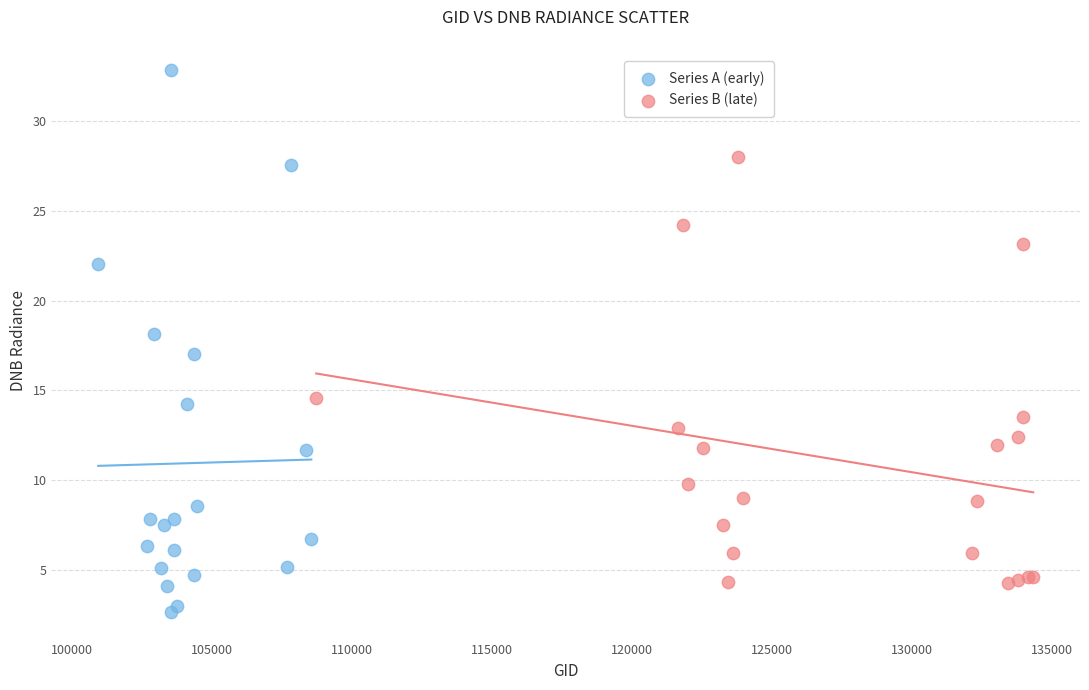

Which series reaches the minimum Y coordinate?

Series A (early)